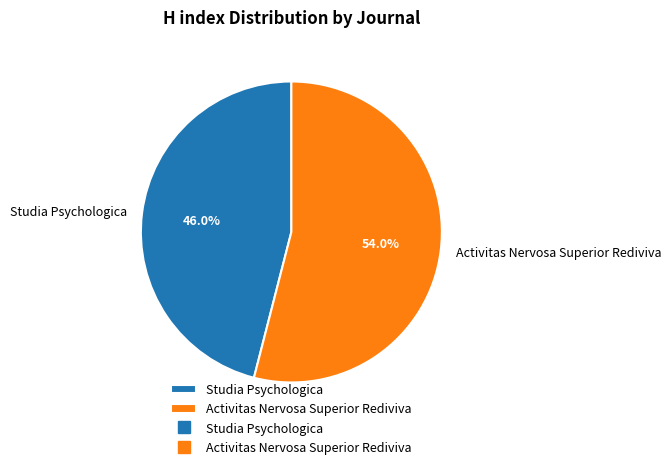

What is the smallest slice in the pie chart?

Studia Psychologica